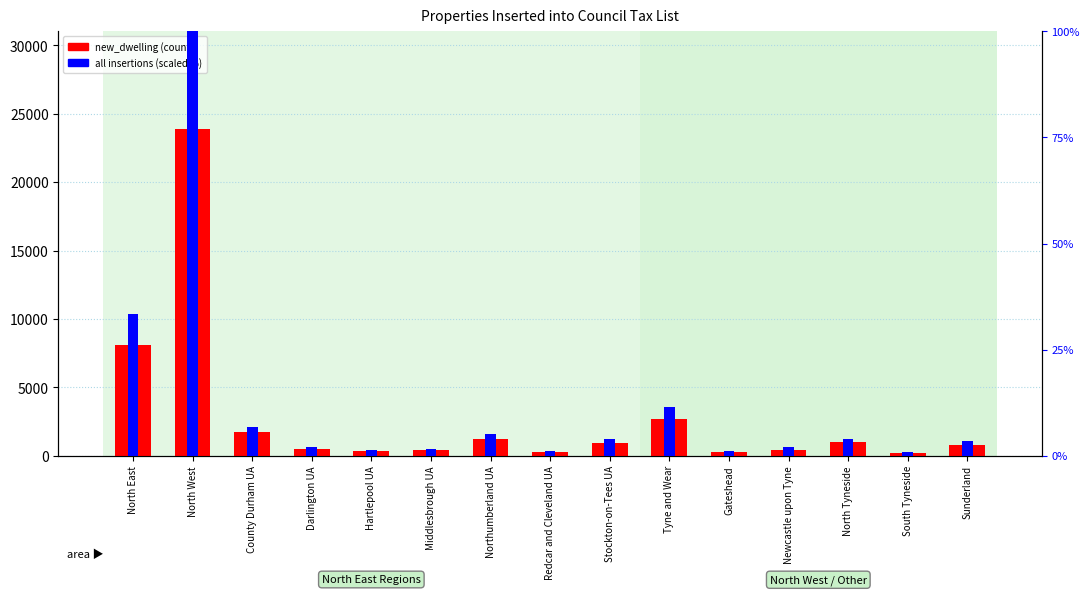

Reading left to right, list all the values displayed in this chart.

new_dwelling: 8090.0	23860.0	1750.0	490.0	330.0	420.0	1240.0	260.0	960.0	2650.0	260.0	410.0	1000.0	210.0	770.0
all (scaled %): 33.4	100.0	6.8	2.1	1.3	1.6	5.2	1.2	3.8	11.4	1.1	1.9	3.8	1.0	3.5